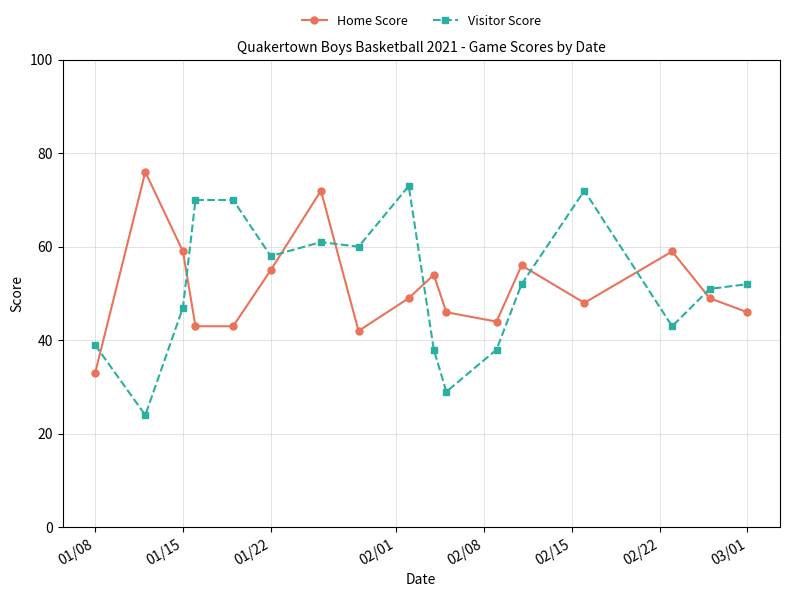

True or false: Visitor Score and Home Score intersect in this chart.

True